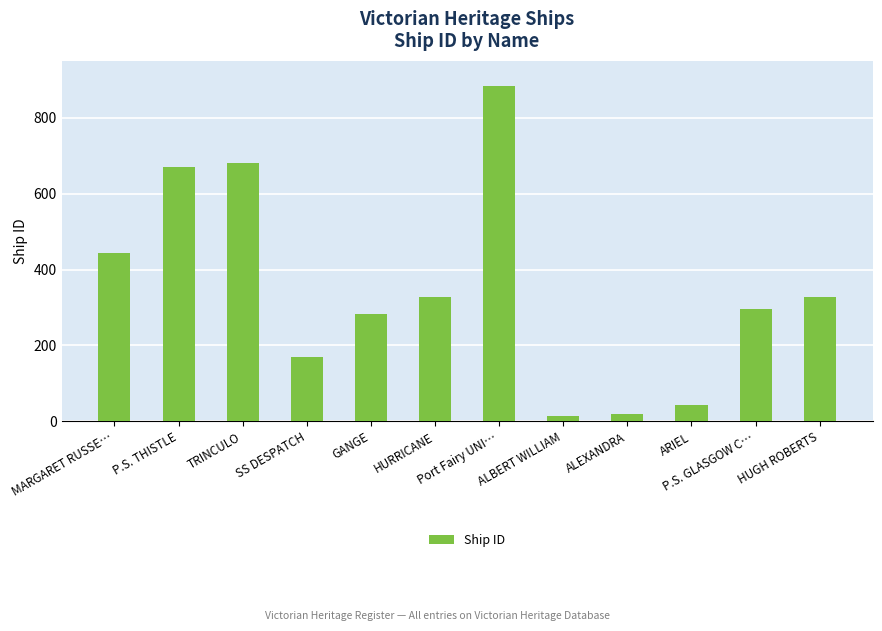

At which label is the value closest to 449?

MARGARET RUSSE…